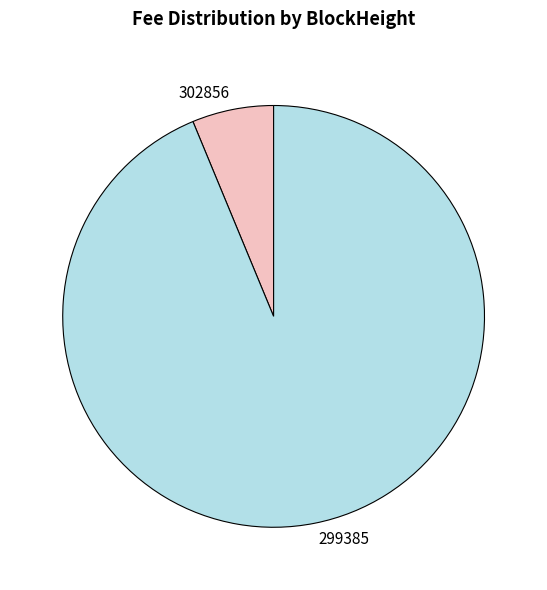

Rank the categories by value from lowest to highest.

302856, 299385